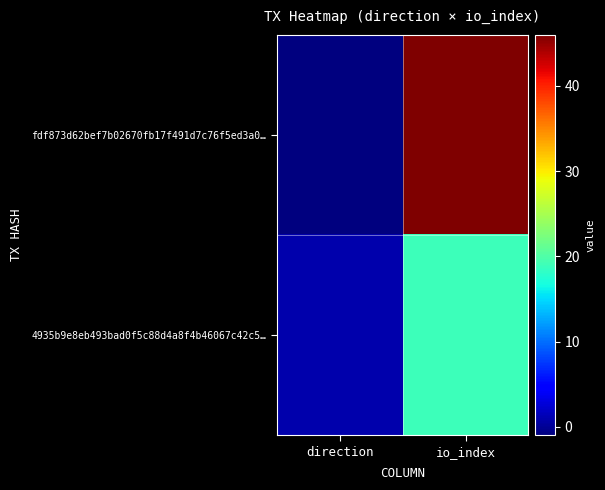

Rank the series by their average value, from lowest to highest.

4935b9e8eb493bad0f5c88d4a8f4b46067c42c5…, fdf873d62bef7b02670fb17f491d7c76f5ed3a0…